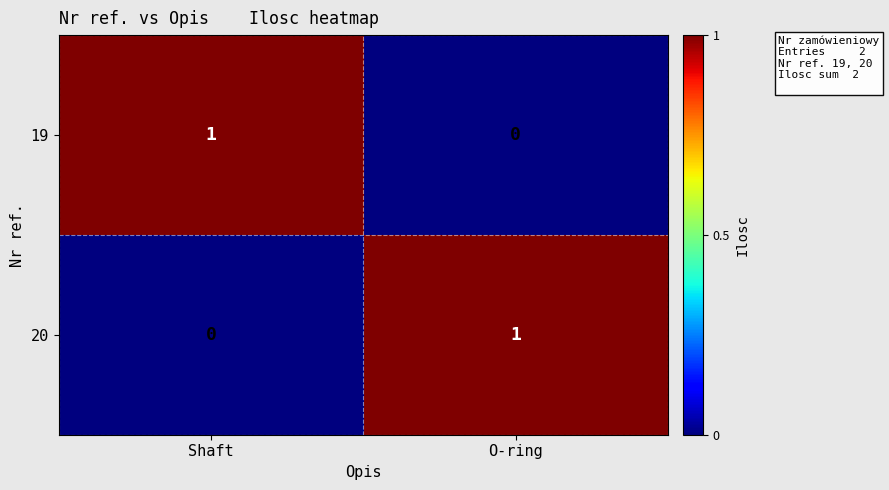

How many data points in 20 are less than 1?

1